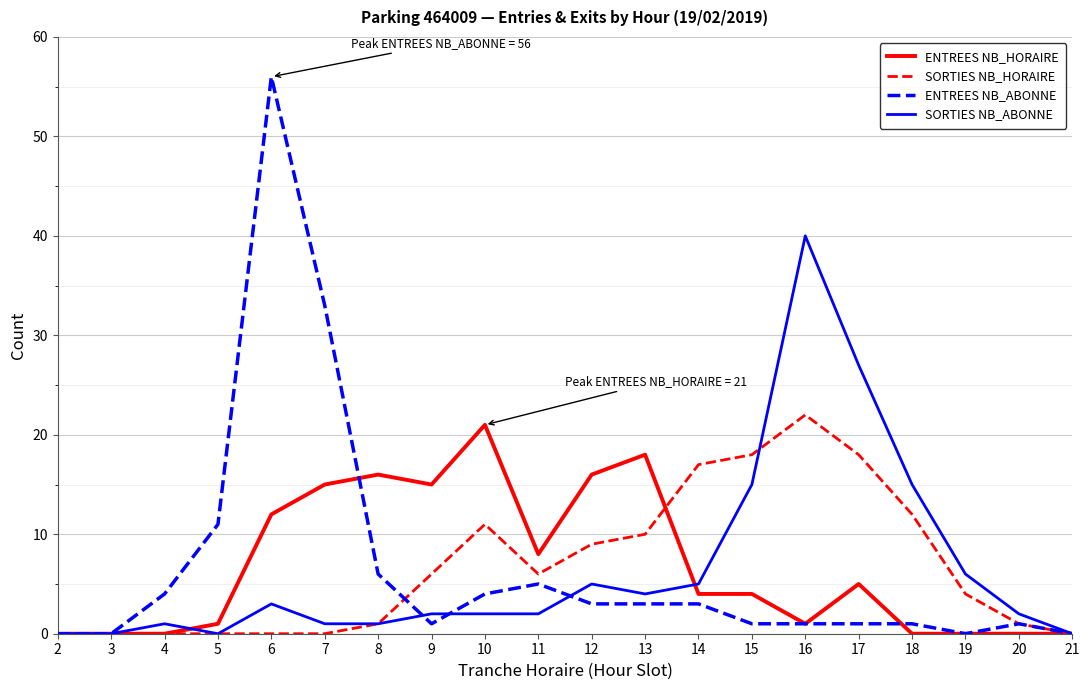

Does the chart display data point markers on the line(s)?

No